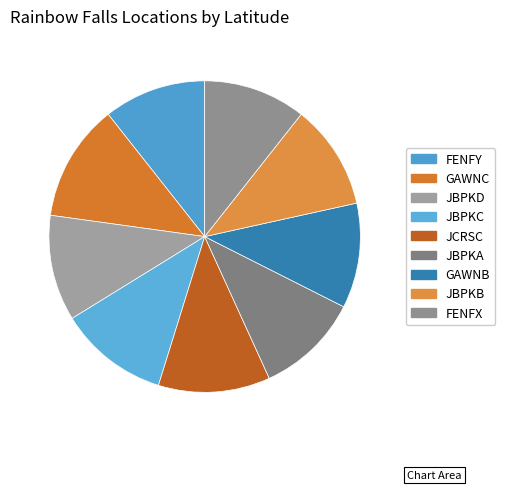

True or false: FENFY accounts for 11% of the total.

True